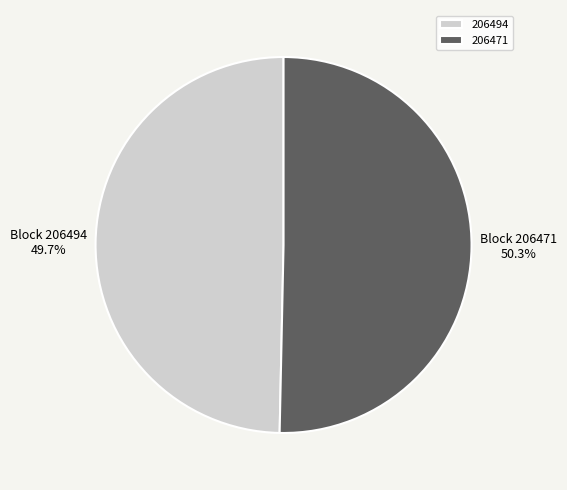

Does 206494 represent more than half of the total?

No